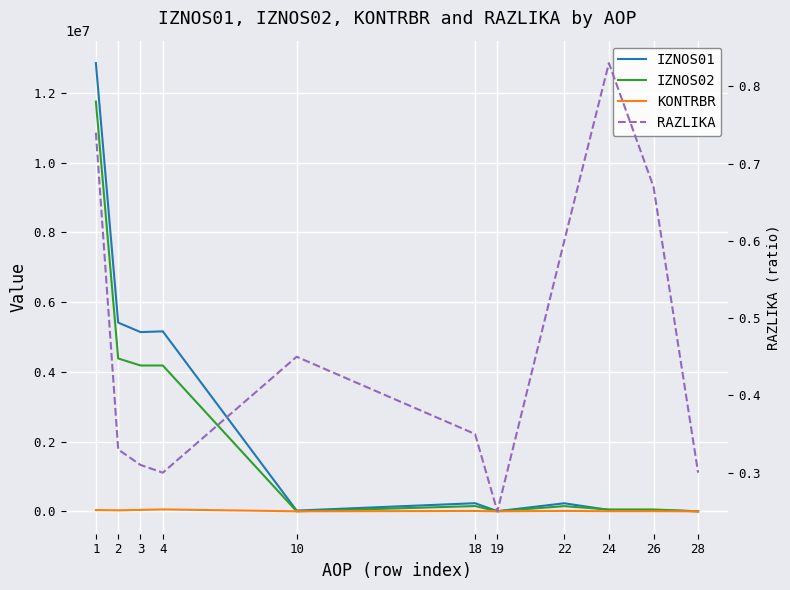

The IZNOS01 series shows 257.8 at 28. True or false?

True